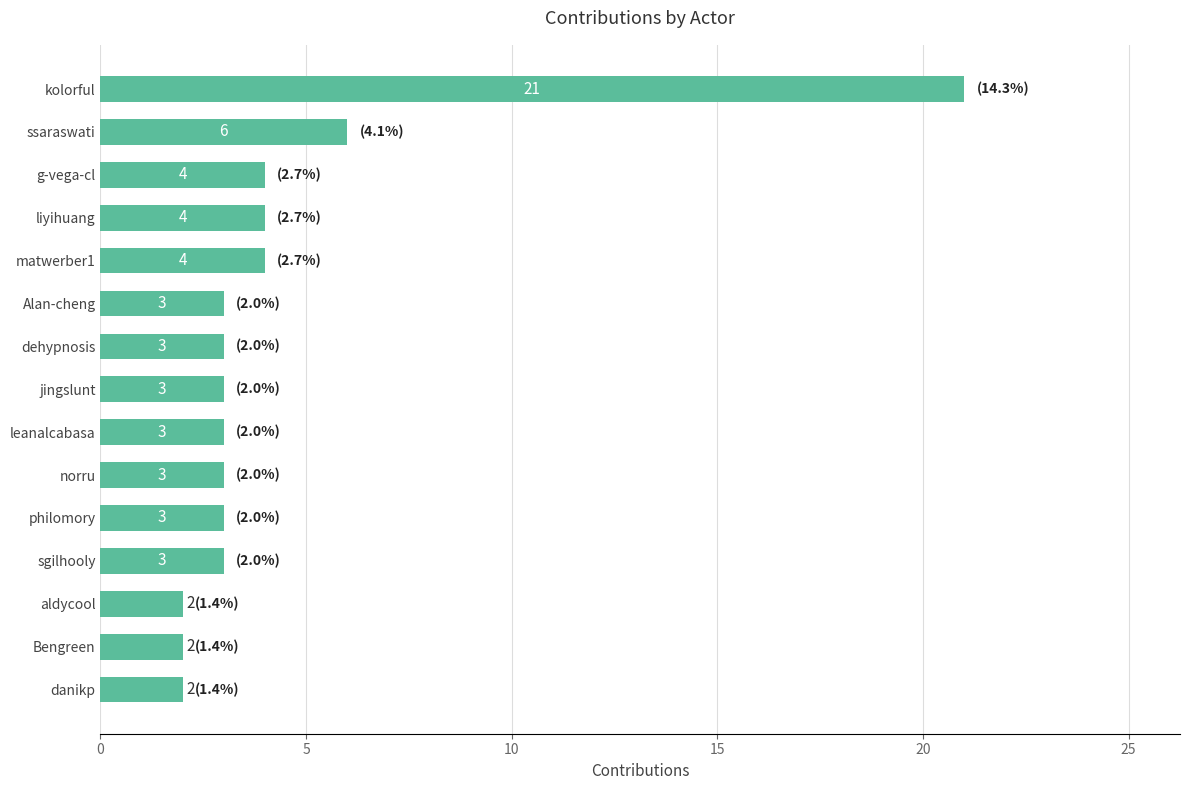

The value at philomory is 3. True or false?

True